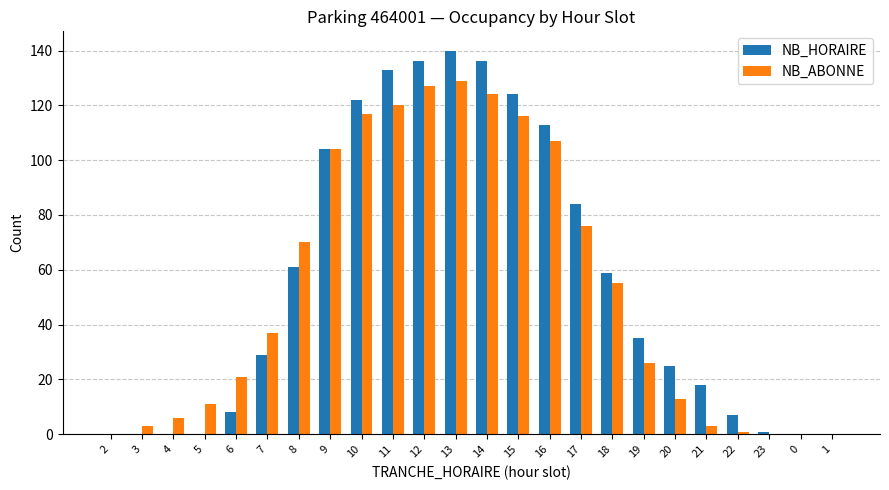

How many series are shown in this chart?

2